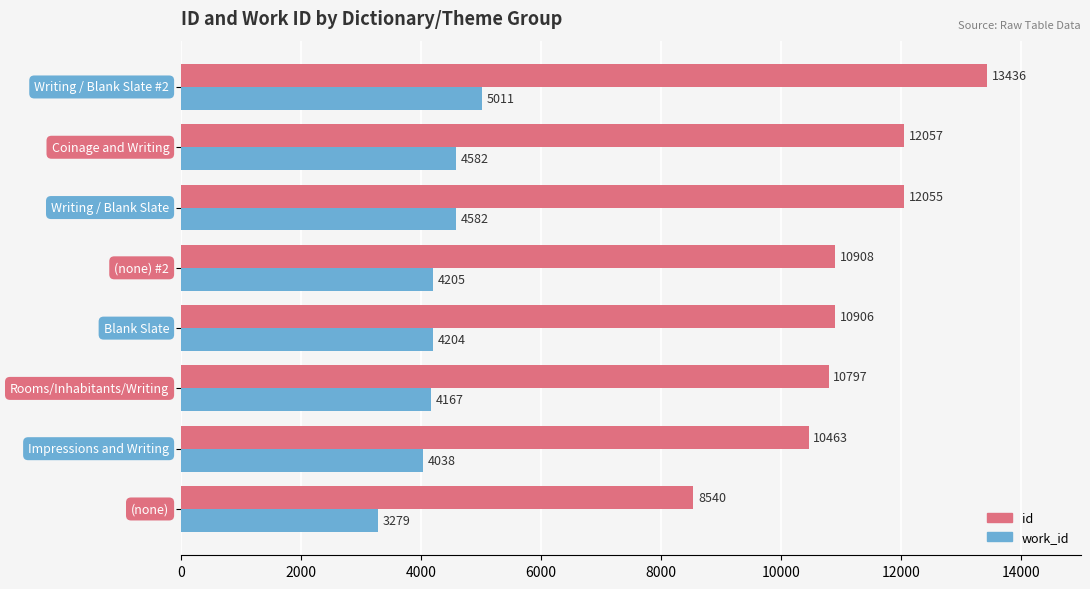

What is the average value of the id series?

11145